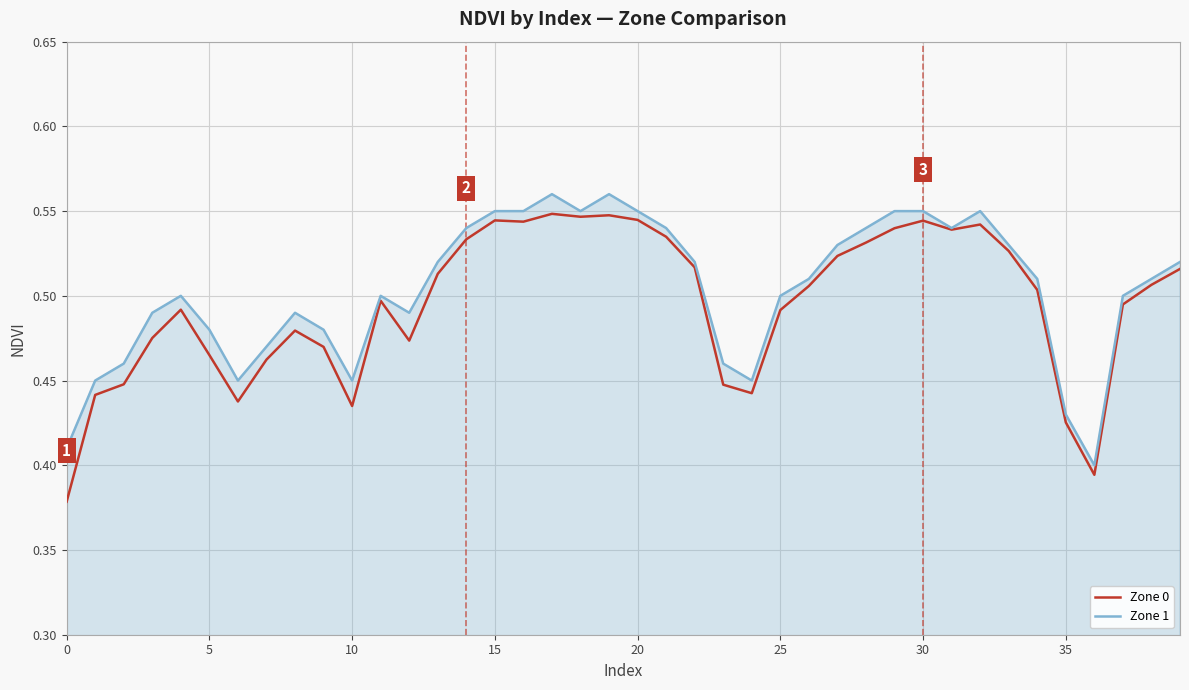

Is this an area chart (filled region under the line)?

Yes